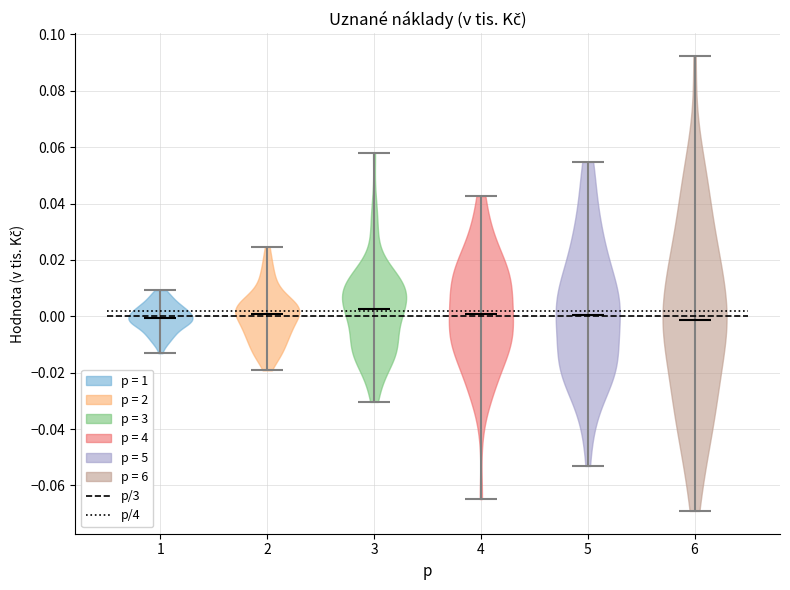

What is the lowest point the violin at x = 4 reaches on the y-axis? The values are not printed on the chart, so give them approximately, as read against the axis.

-0.064